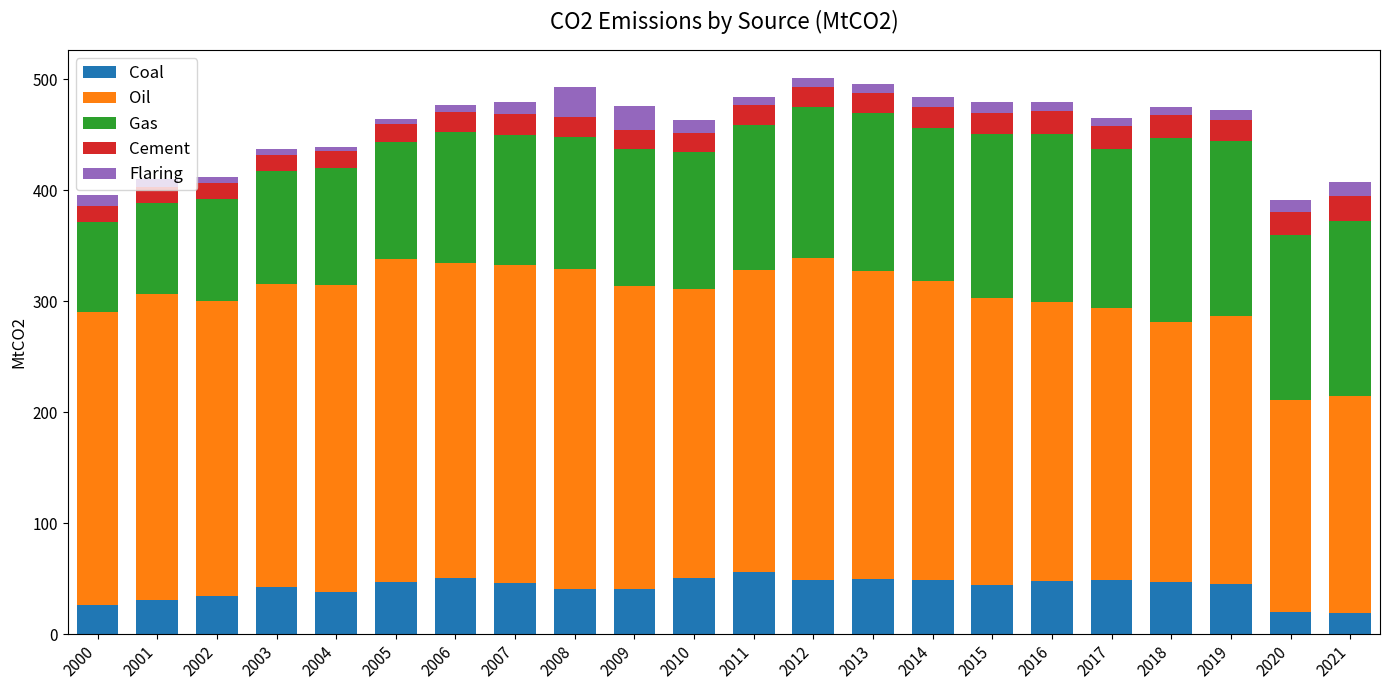

The Coal series shows 21.2 at 2010. True or false?

False